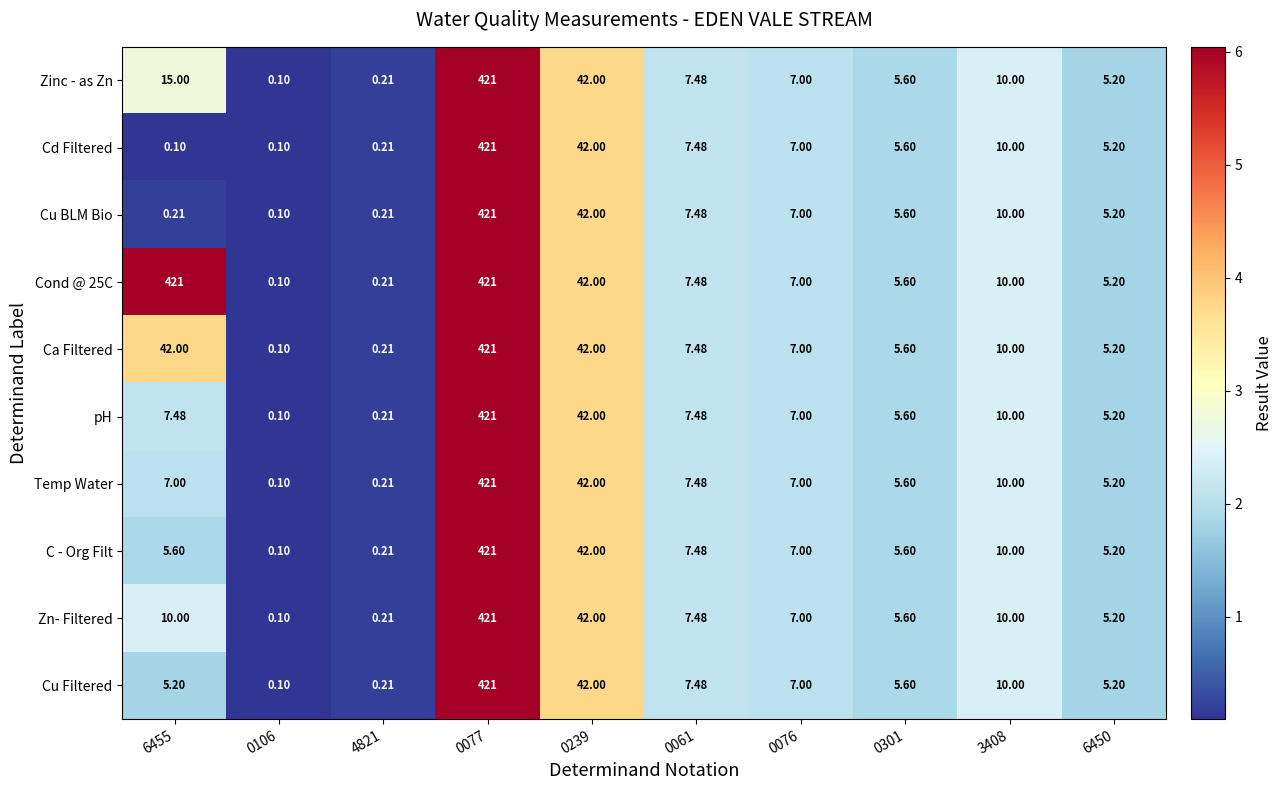

How many series are shown in this chart?

10